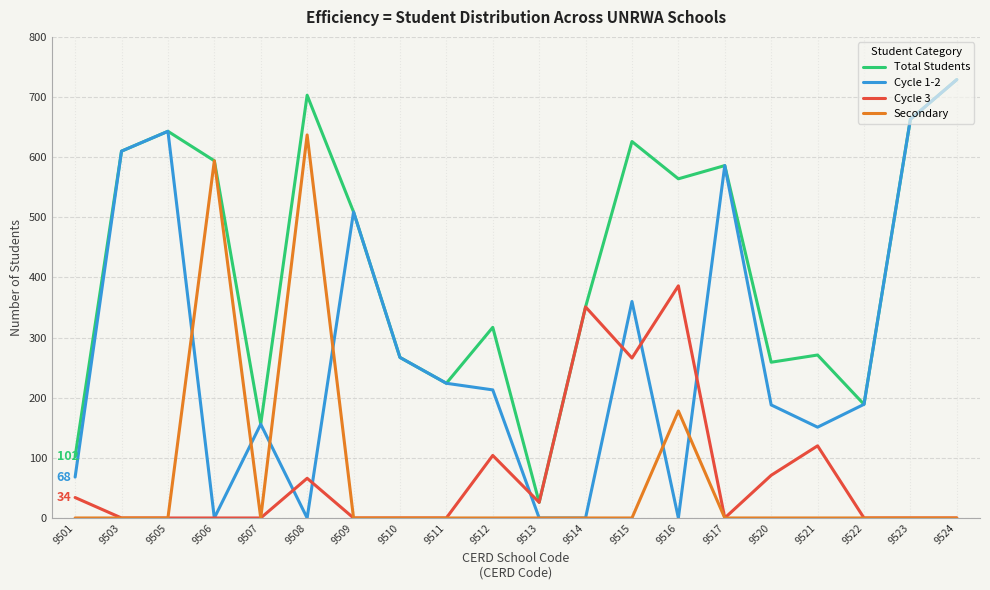

What is the maximum value shown in the chart?

729